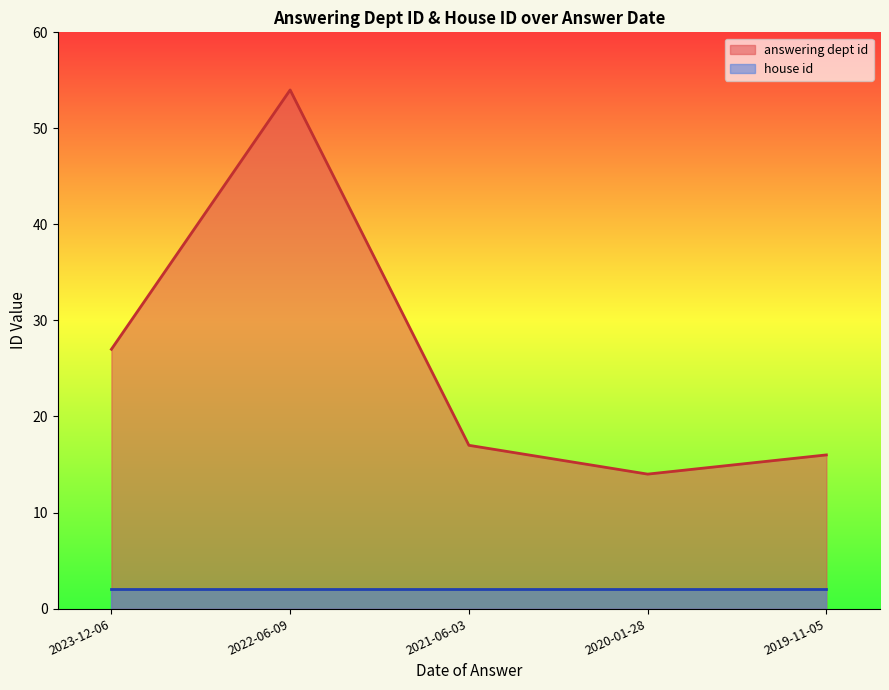

List the labels in order of value, smallest first.

2020-01-28, 2019-11-05, 2021-06-03, 2023-12-06, 2022-06-09